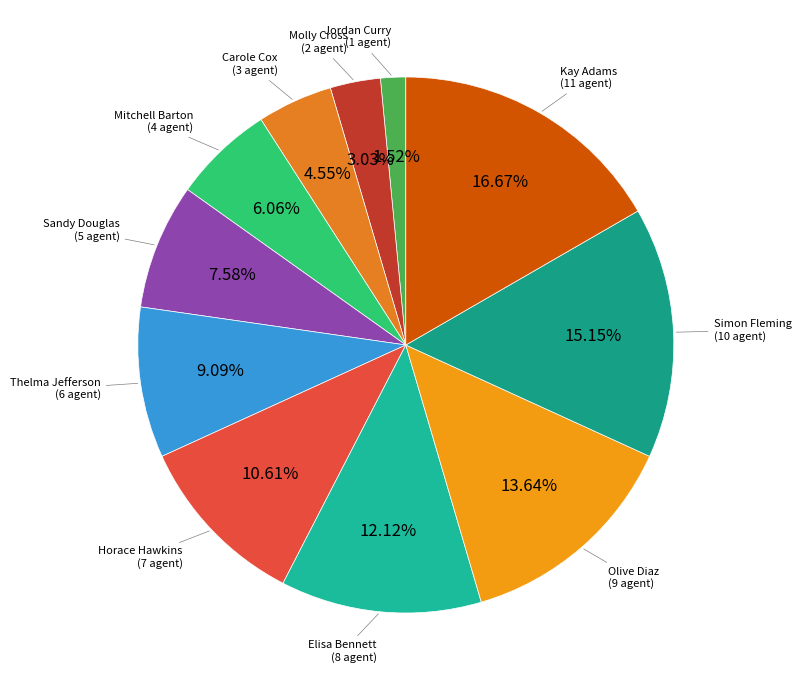

What percentage do Horace Hawkins and Carole Cox together represent?

15.2%